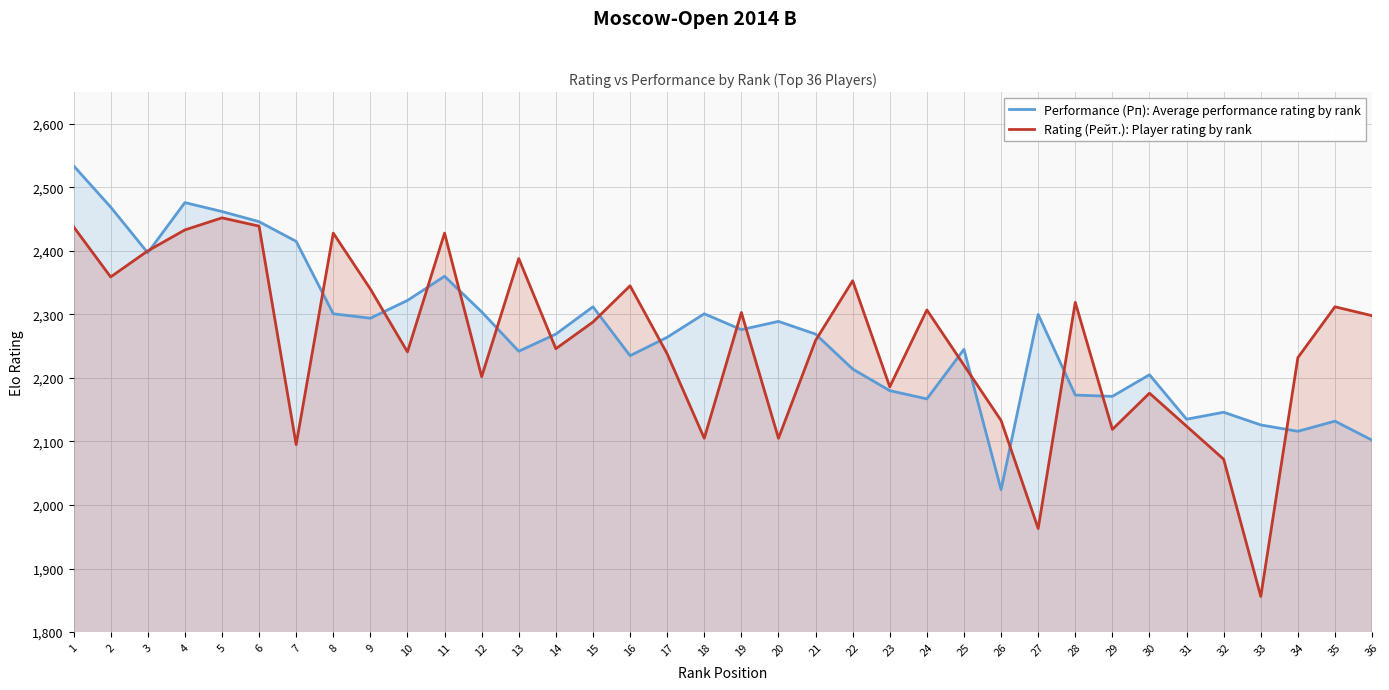

At which label does Rating (Рейт.): Player rating by rank reach its minimum?

33